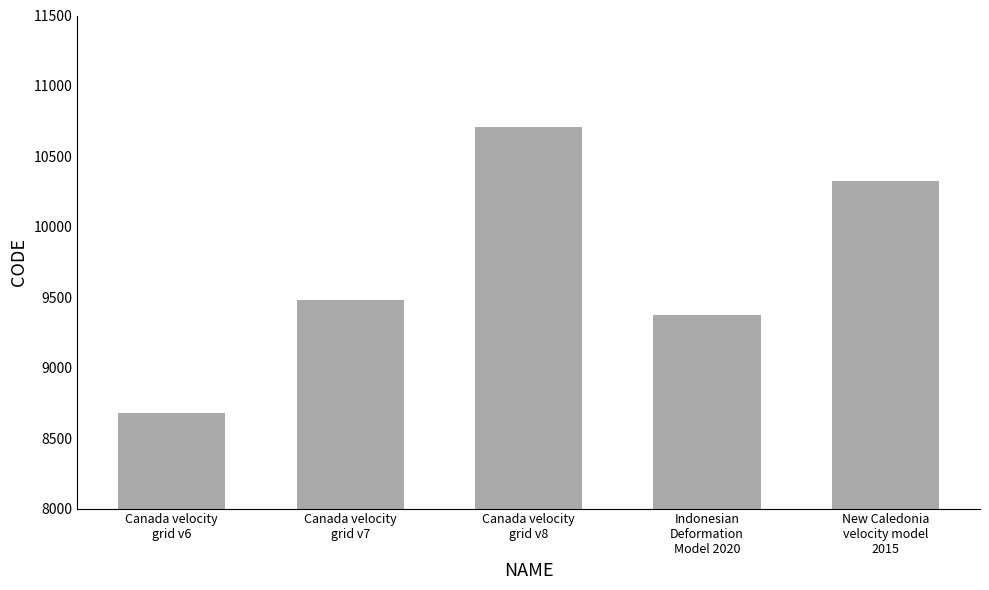

What is the change in value from Indonesian
Deformation
Model 2020 to New Caledonia
velocity model
2015?

+948